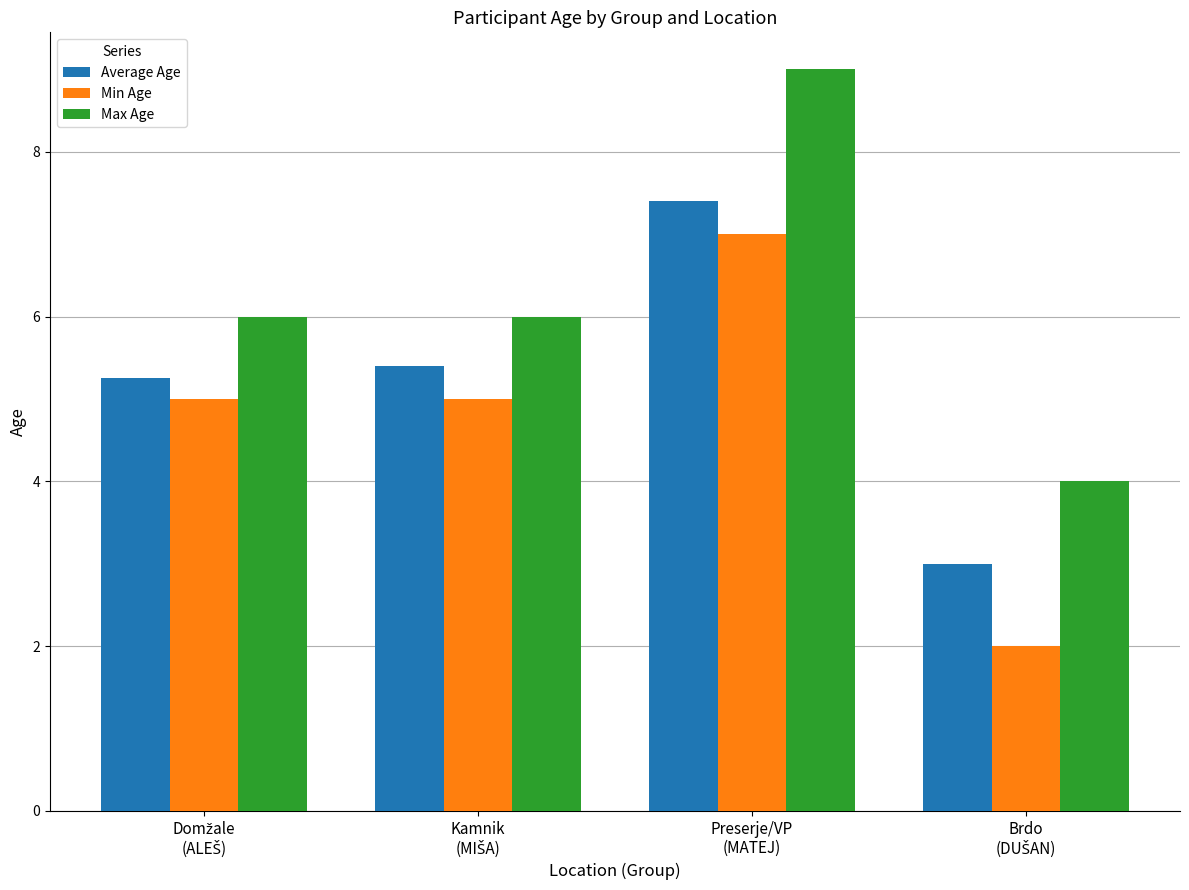

What is the difference between the maximum and minimum values in the Max Age series?

5.0